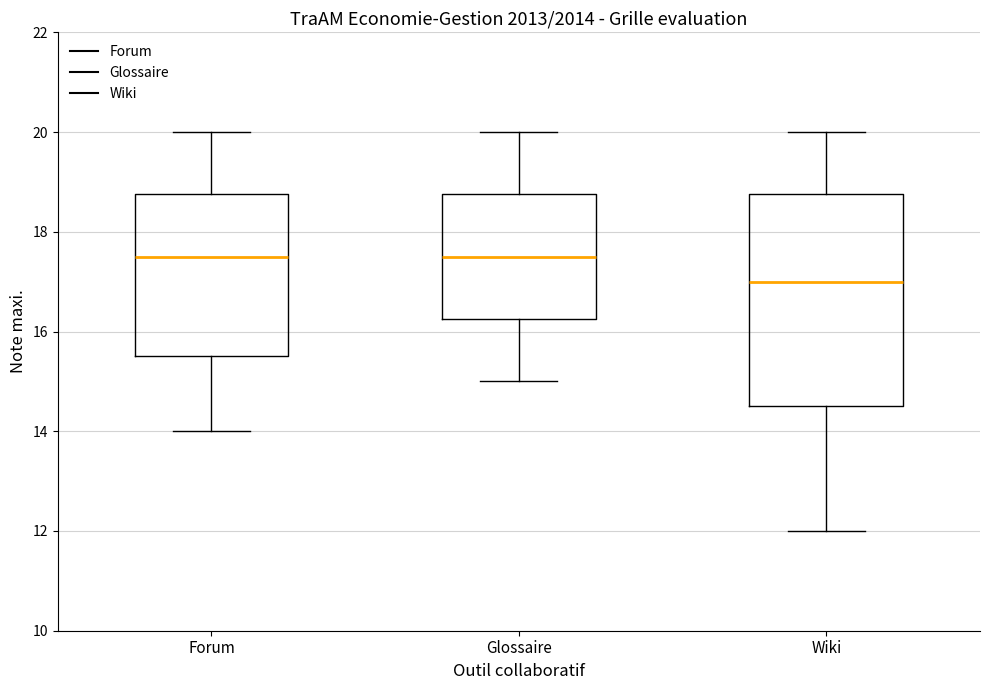

Reading left to right, transcribe this box plot: for each box, give where its median line is, the range the box spans, and where its two whiskers end, as read against the y-axis. The values are not printed on the chart, so give them approximately, as read against the axis.

Forum: median 17.6, box 15.6 to 18.8, whiskers 14.0 to 20.0
Glossaire: median 17.6, box 16.2 to 18.8, whiskers 15.0 to 20.0
Wiki: median 17.0, box 14.6 to 18.8, whiskers 12.0 to 20.0